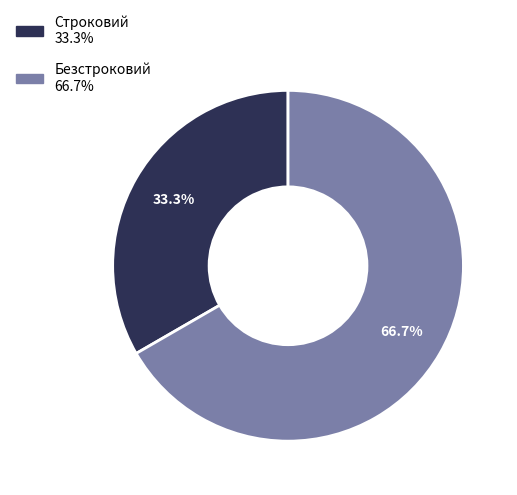

Which slice is the largest?

Безстроковий